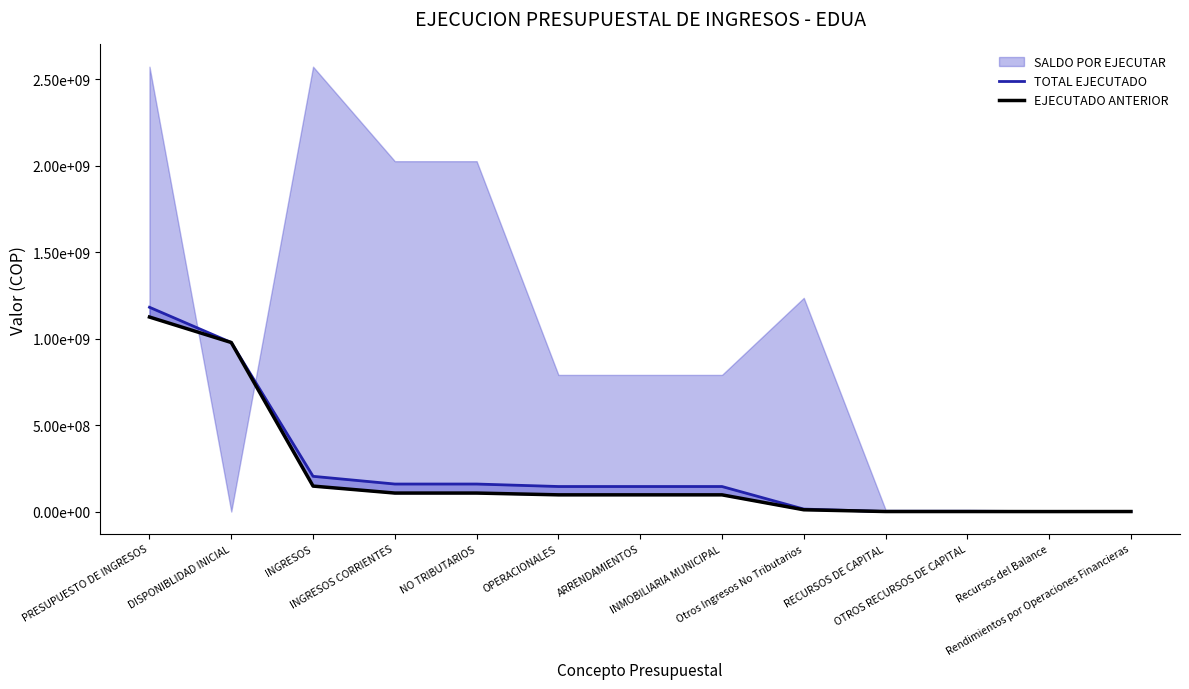

Which series has the largest range (max minus min)?

TOTAL EJECUTADO